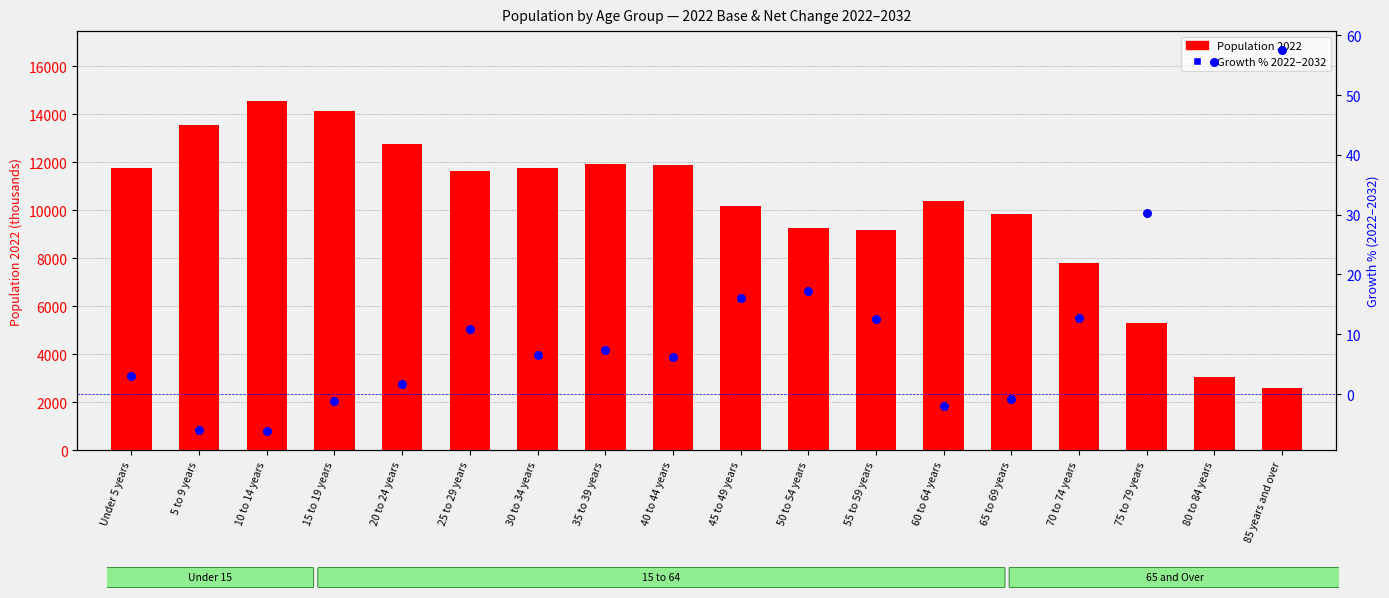

Which series has the largest total across all categories?

Population 2022